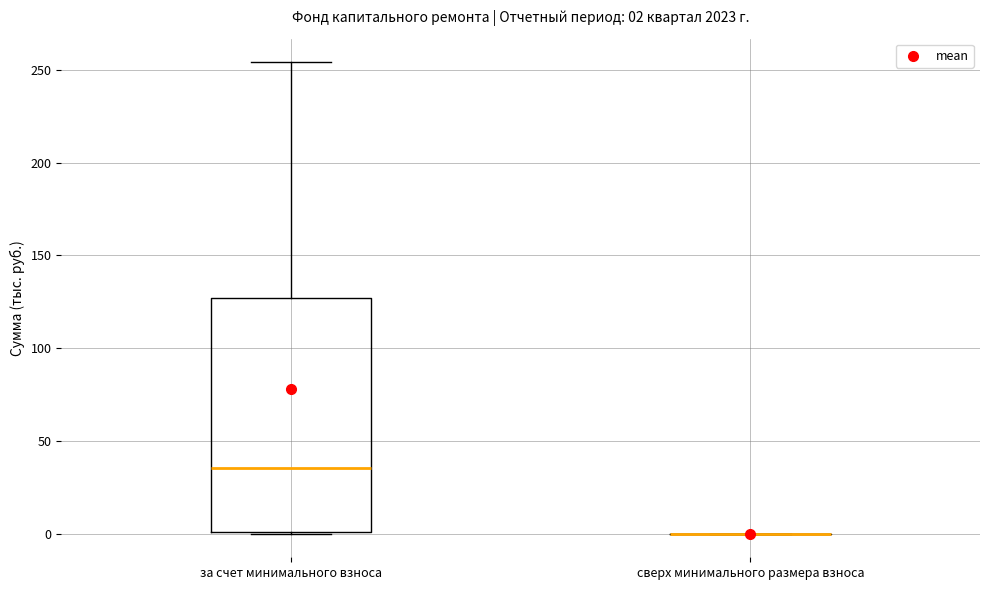

Comparing the boxes themselves (not the whiskers), which one is the tallest?

за счет минимального взноса